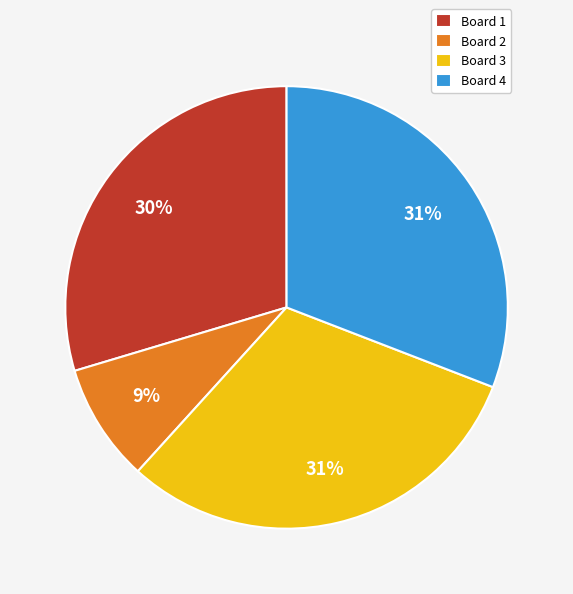

Does Board 4 account for over 50% of the chart?

No